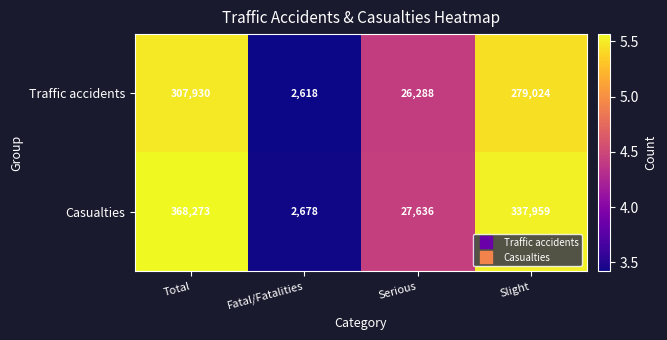

What is the smallest value displayed?

2618